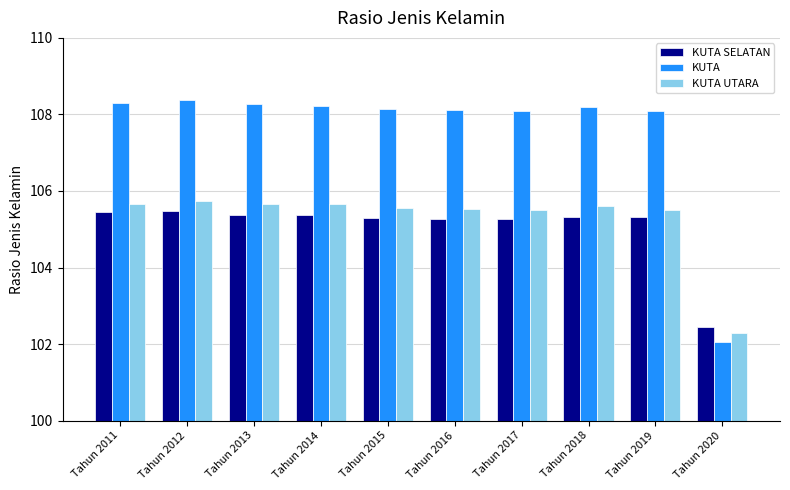

Which series has the largest total across all categories?

KUTA